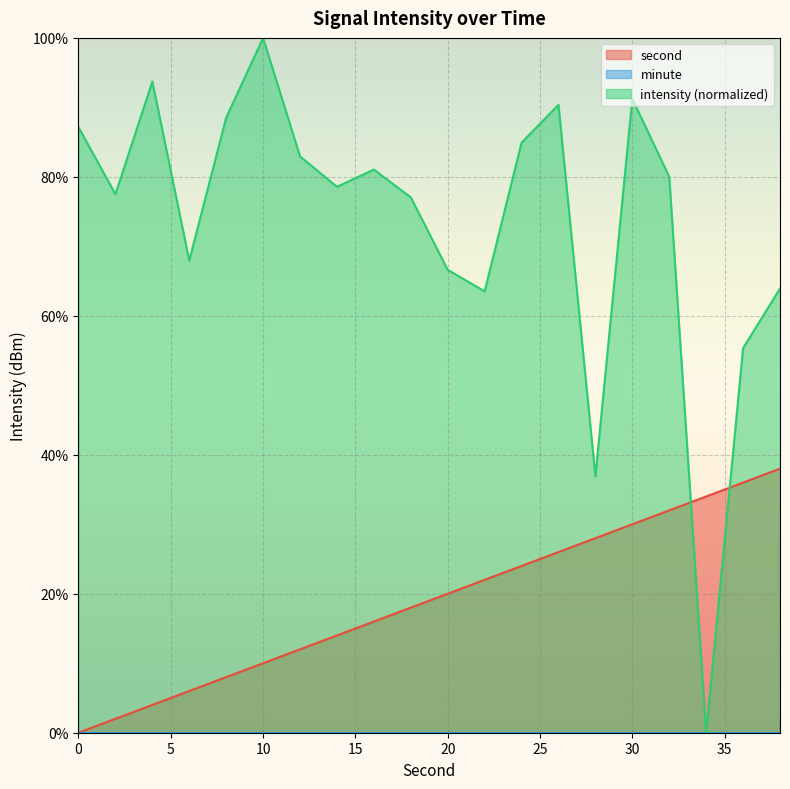

Which category has the highest value across all series?

10